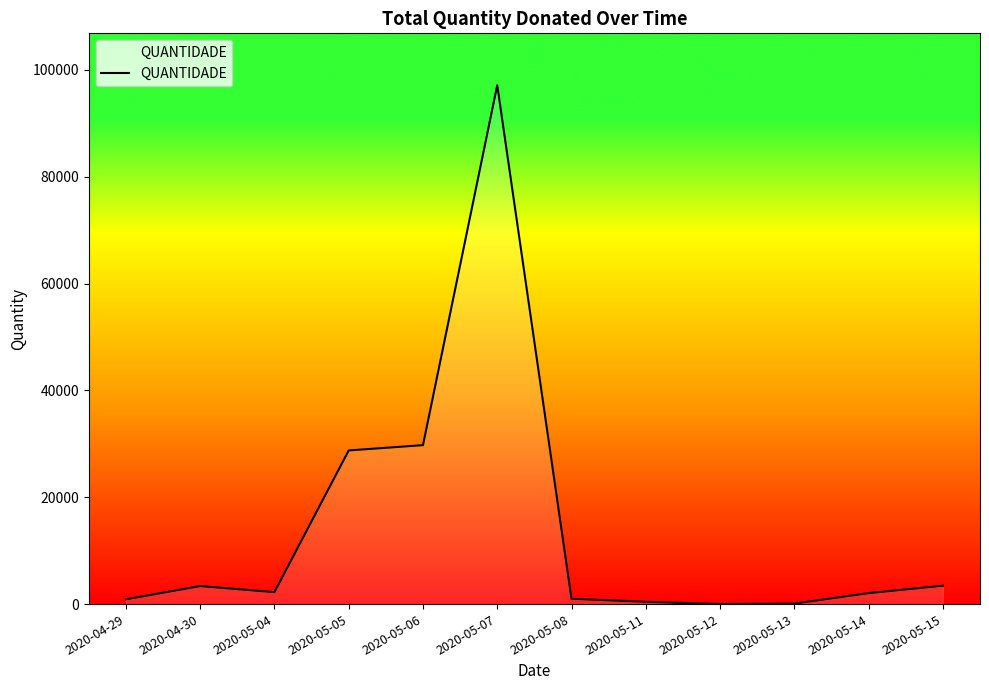

The value at 2020-05-05 is 28760. True or false?

True